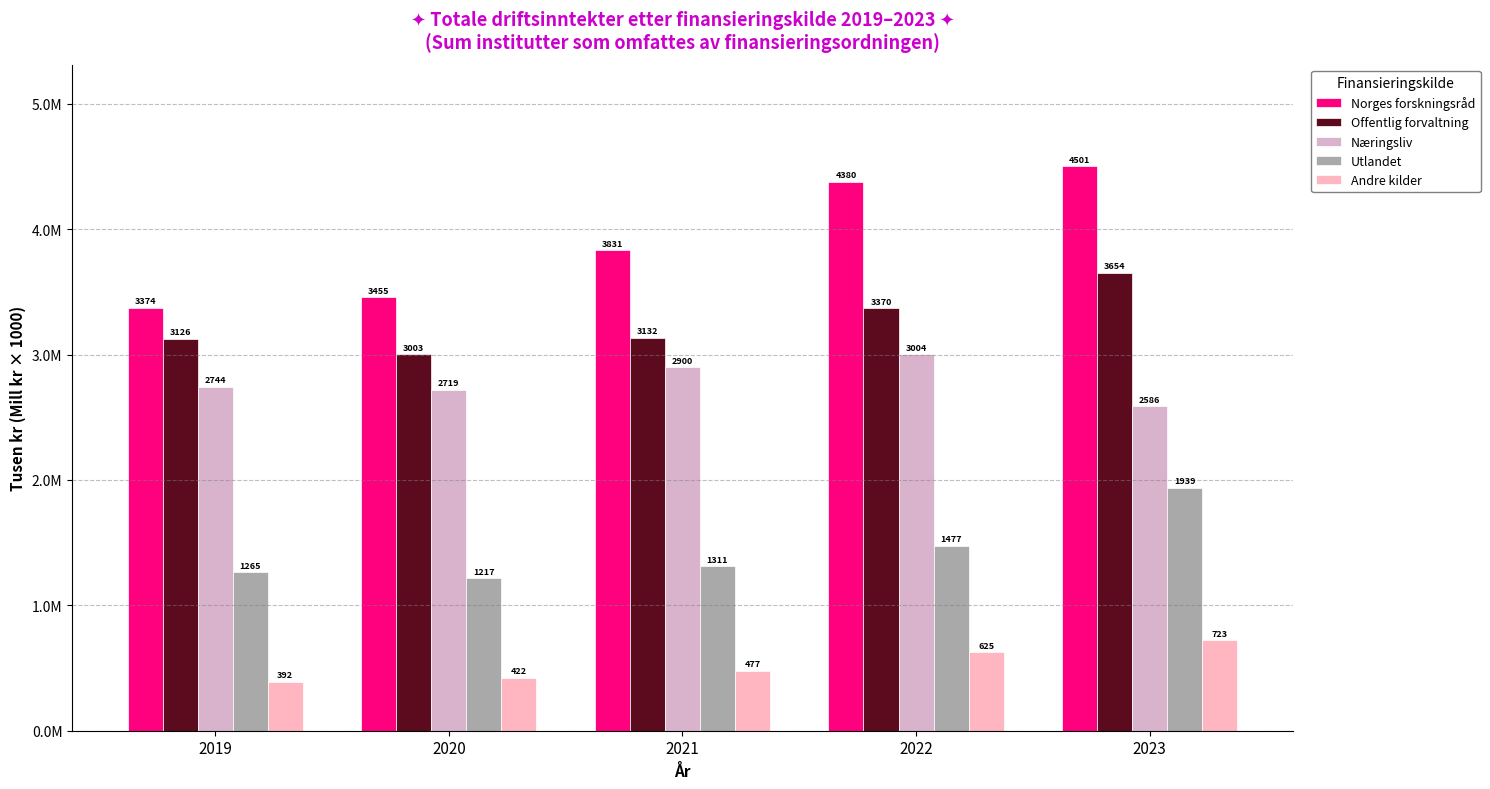

Reading left to right, transcribe all the data shown in this chart.

Norges forskningsråd: 2019=3373945	2020=3455394	2021=3830945	2022=4380309	2023=4501489
Offentlig forvaltning: 2019=3126294	2020=3003469	2021=3132392	2022=3369863	2023=3654031
Næringsliv: 2019=2744043	2020=2718568	2021=2900132	2022=3004415	2023=2586314
Utlandet: 2019=1264832	2020=1217028	2021=1310656	2022=1477204	2023=1939440
Andre kilder: 2019=392320	2020=422322	2021=477436	2022=625420	2023=723256